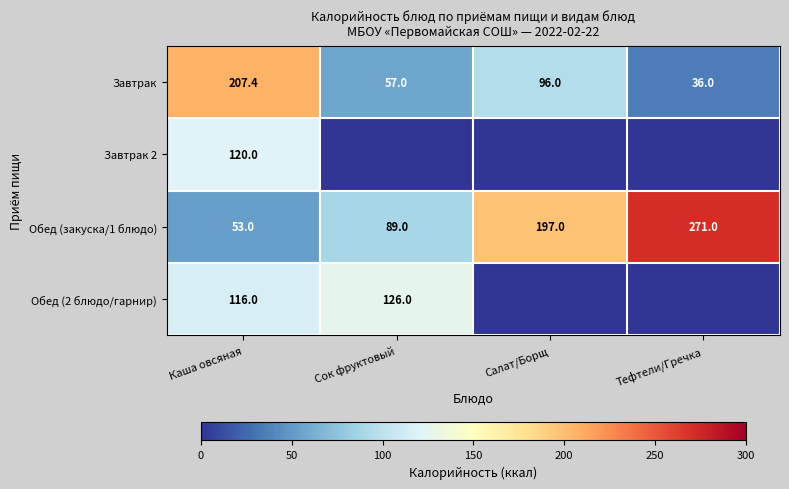

What is the average value of the Завтрак series?

99.1